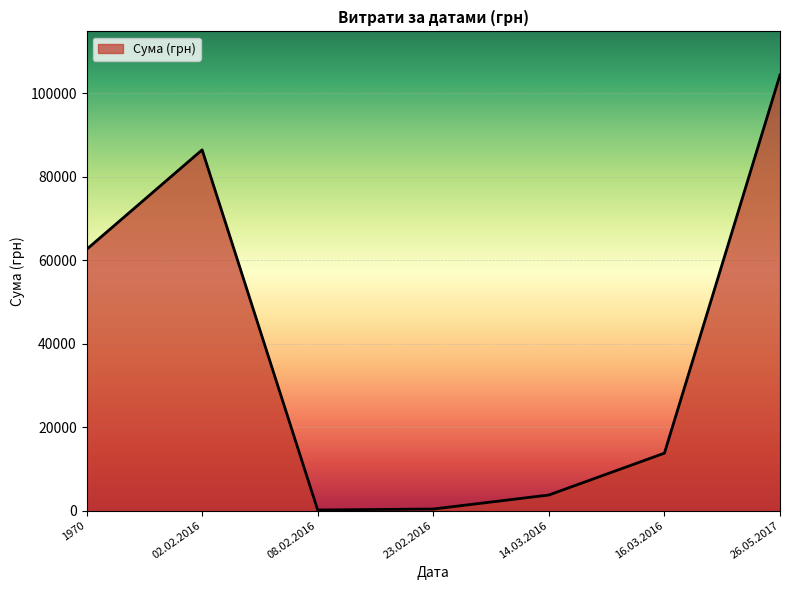

The value at 02.02.2016 is 126635.8. True or false?

False